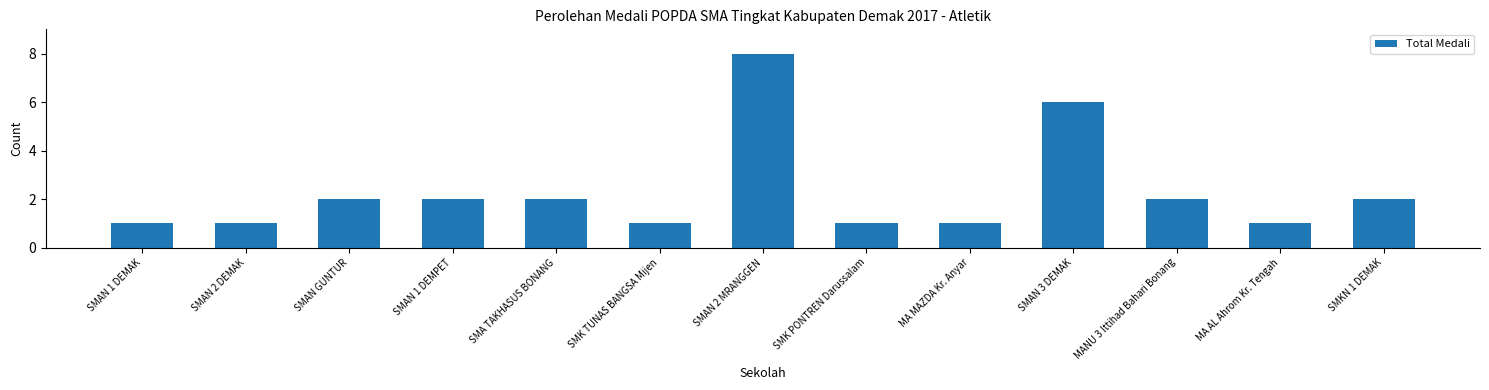

The value at MA MAZDA Kr. Anyar is 1. True or false?

True